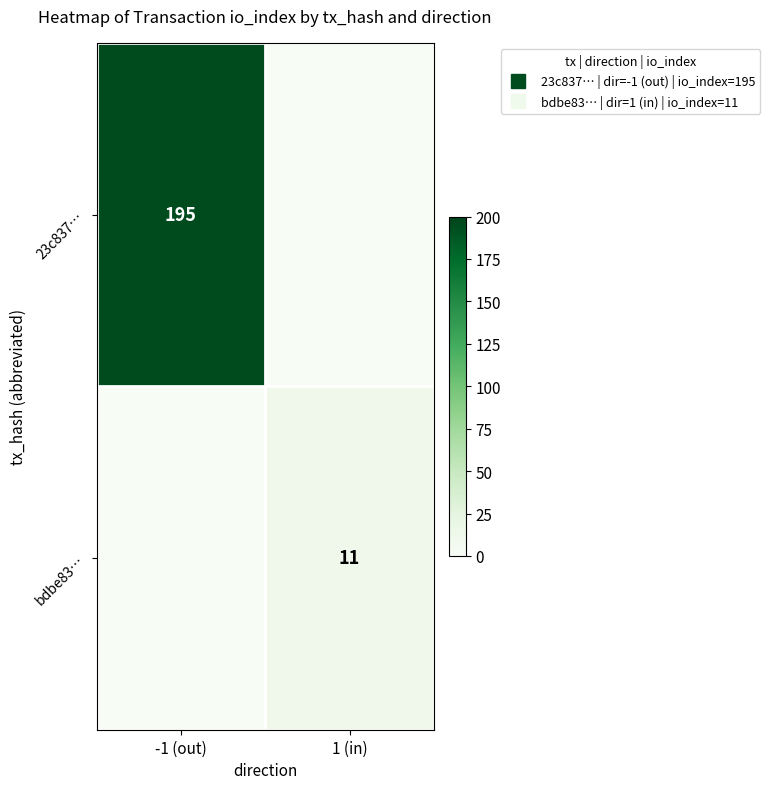

What is the total value across all series at -1 (out)?

195